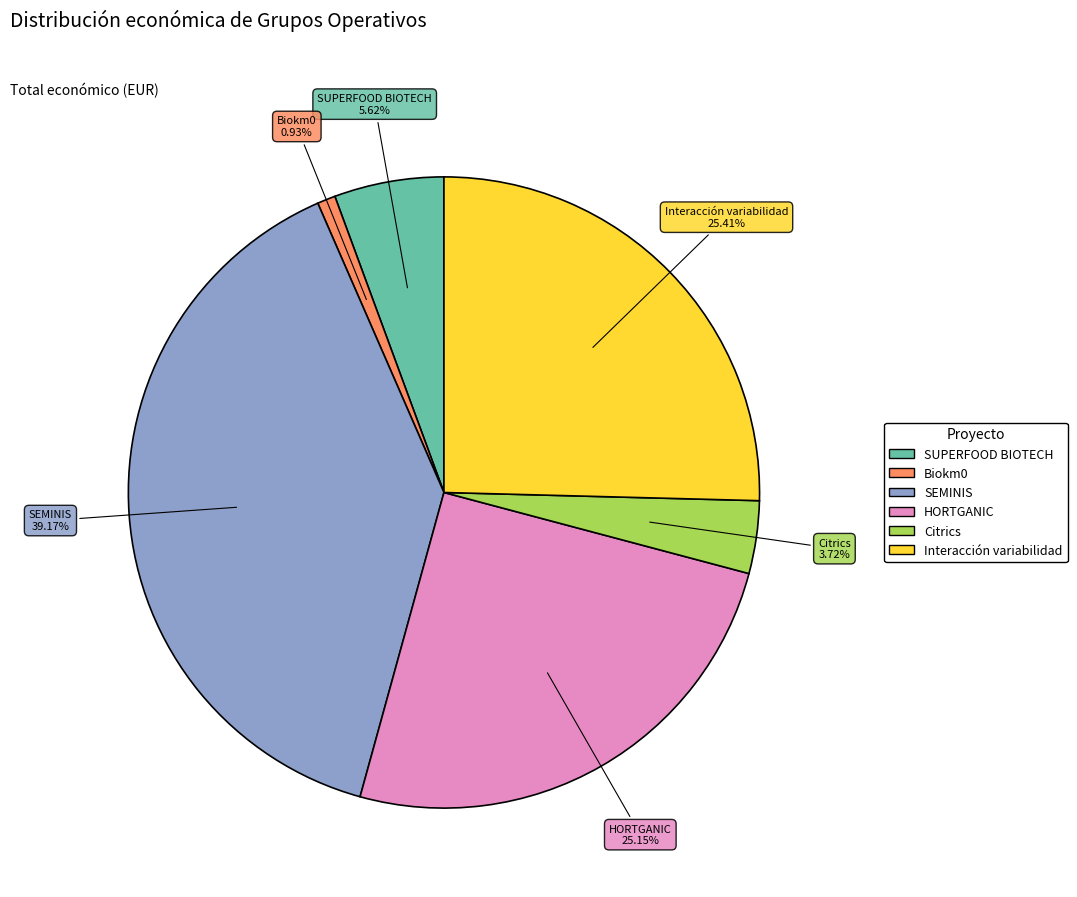

Count the number of slices in the pie.

6